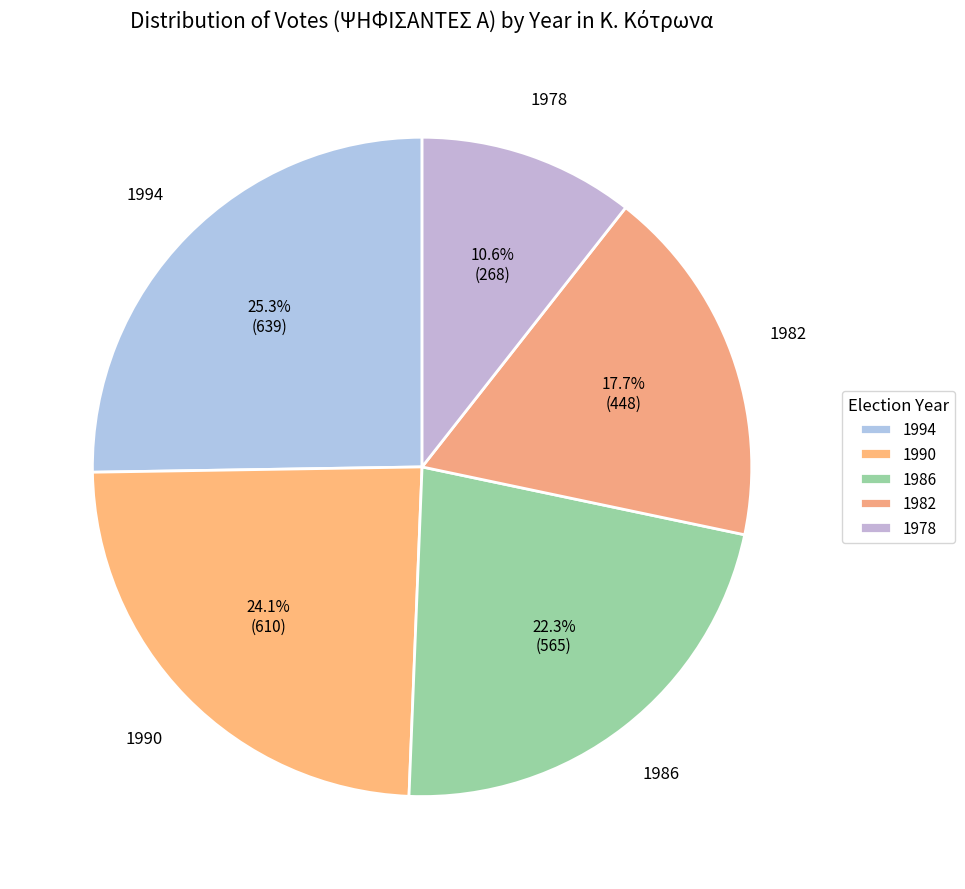

Count the number of slices in the pie.

5